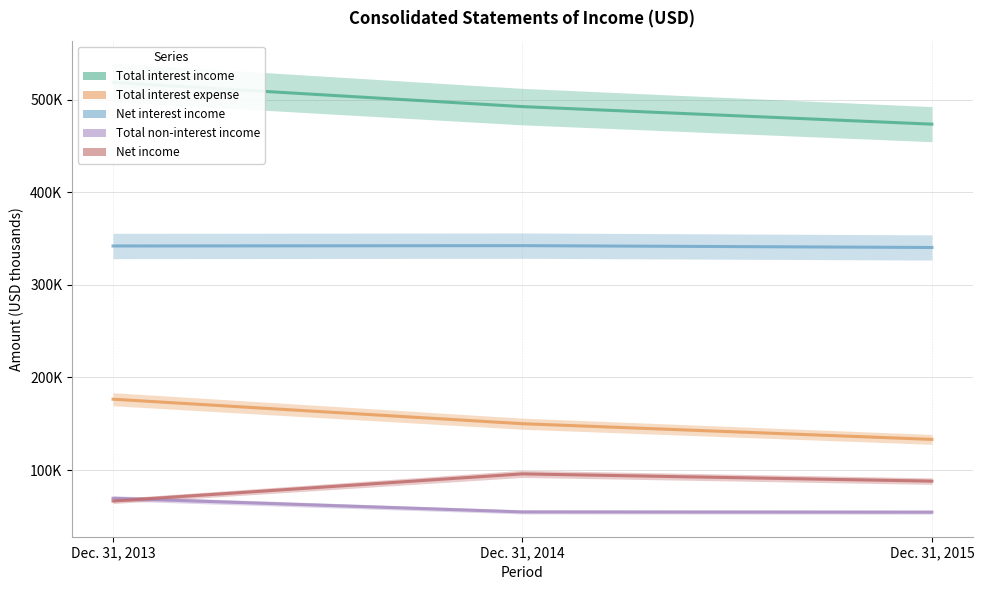

Reading left to right, what are all the values shown in this chart?

Total interest income: Dec. 31, 2013=518430	Dec. 31, 2014=492350	Dec. 31, 2015=473416
Total interest expense: Dec. 31, 2013=176528	Dec. 31, 2014=150062	Dec. 31, 2015=133127
Net interest income: Dec. 31, 2013=341902	Dec. 31, 2014=342288	Dec. 31, 2015=340289
Total non-interest income: Dec. 31, 2013=69572	Dec. 31, 2014=54848	Dec. 31, 2015=54596
Net income: Dec. 31, 2013=66593	Dec. 31, 2014=95916	Dec. 31, 2015=88075